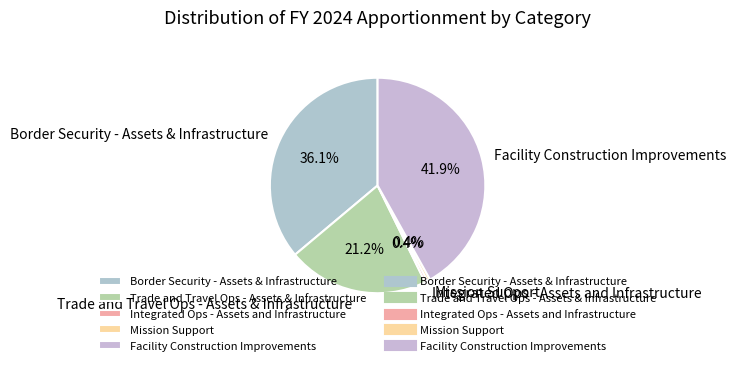

The Border Security - Assets & Infrastructure slice represents 36% of the pie. True or false?

True